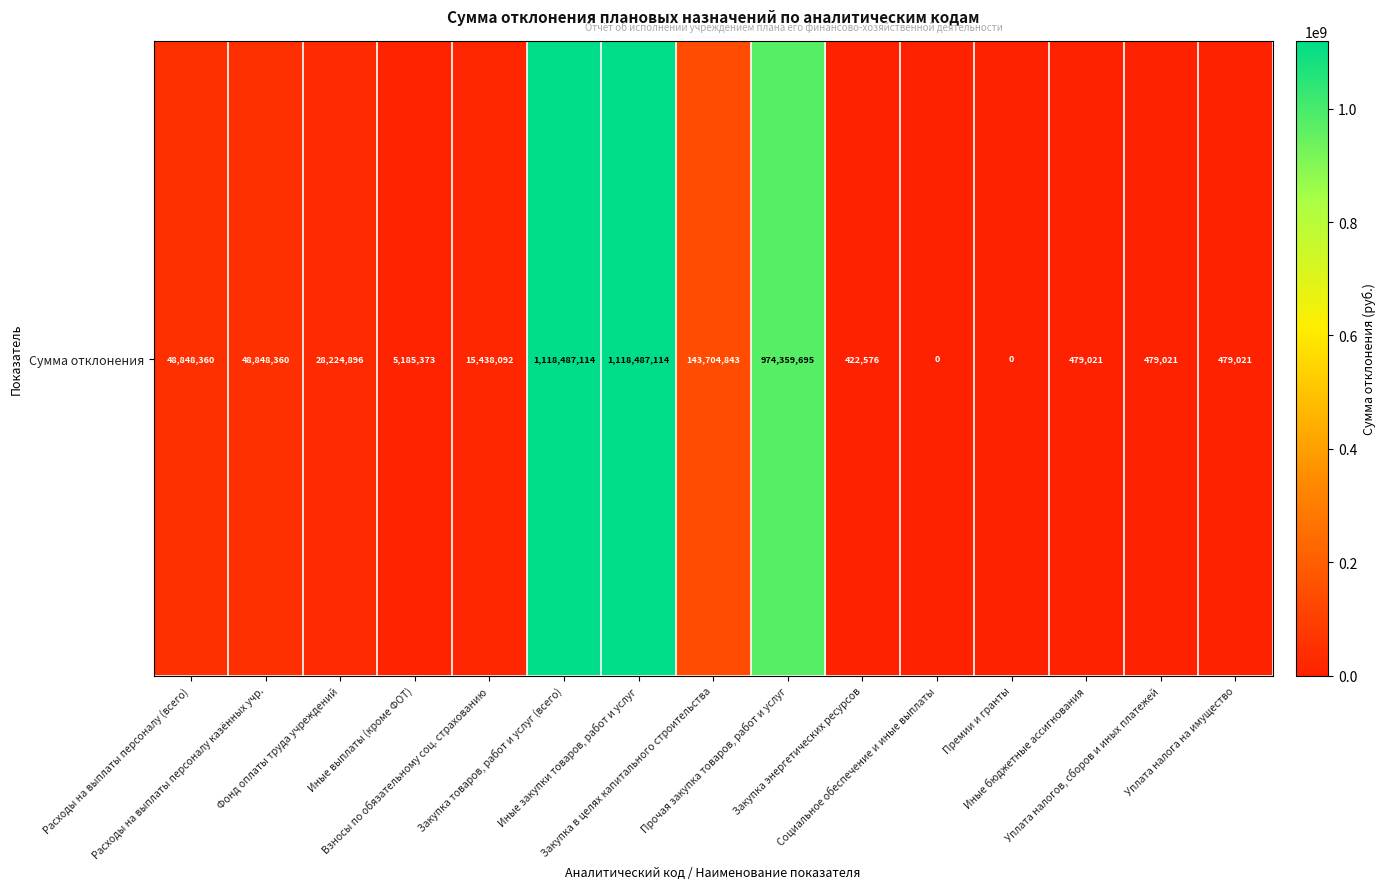

Is it true that the value at Закупка энергетических ресурсов is 731284.5?

False